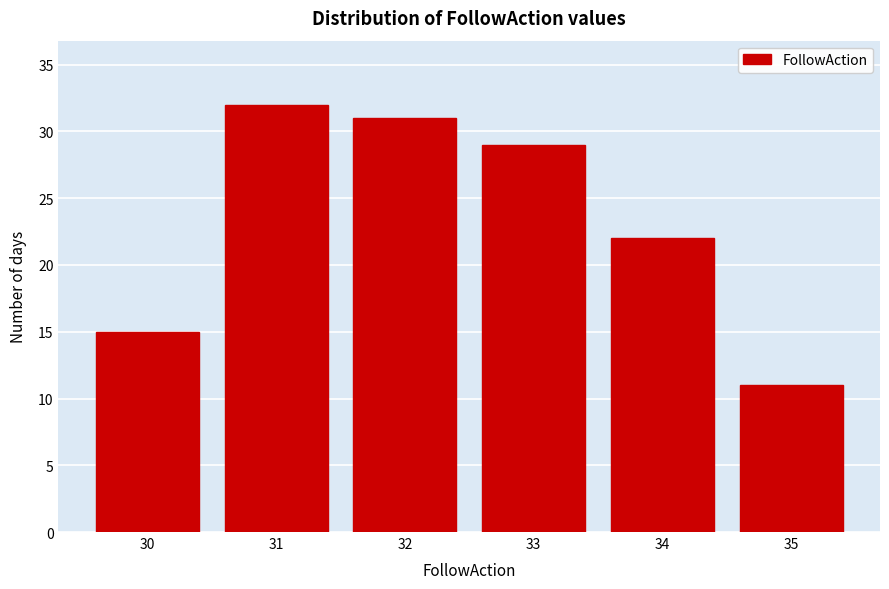

Reading left to right, extract all data points from this chart.

30=15	31=32	32=31	33=29	34=22	35=11